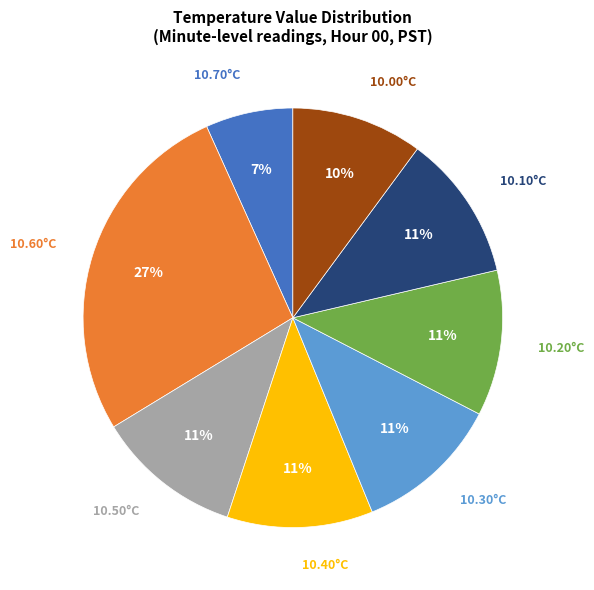

To the nearest percent, what is the difference between the largest and smallest slice percentages?

20%